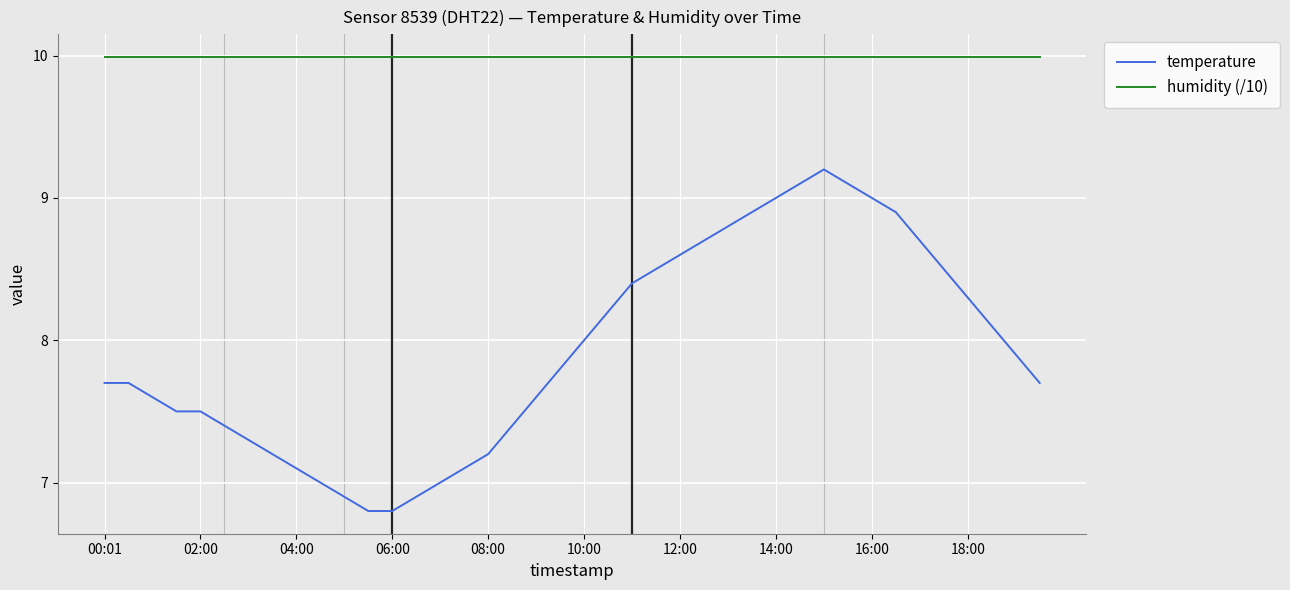

What is the difference between the maximum and minimum values in the temperature series?

2.4